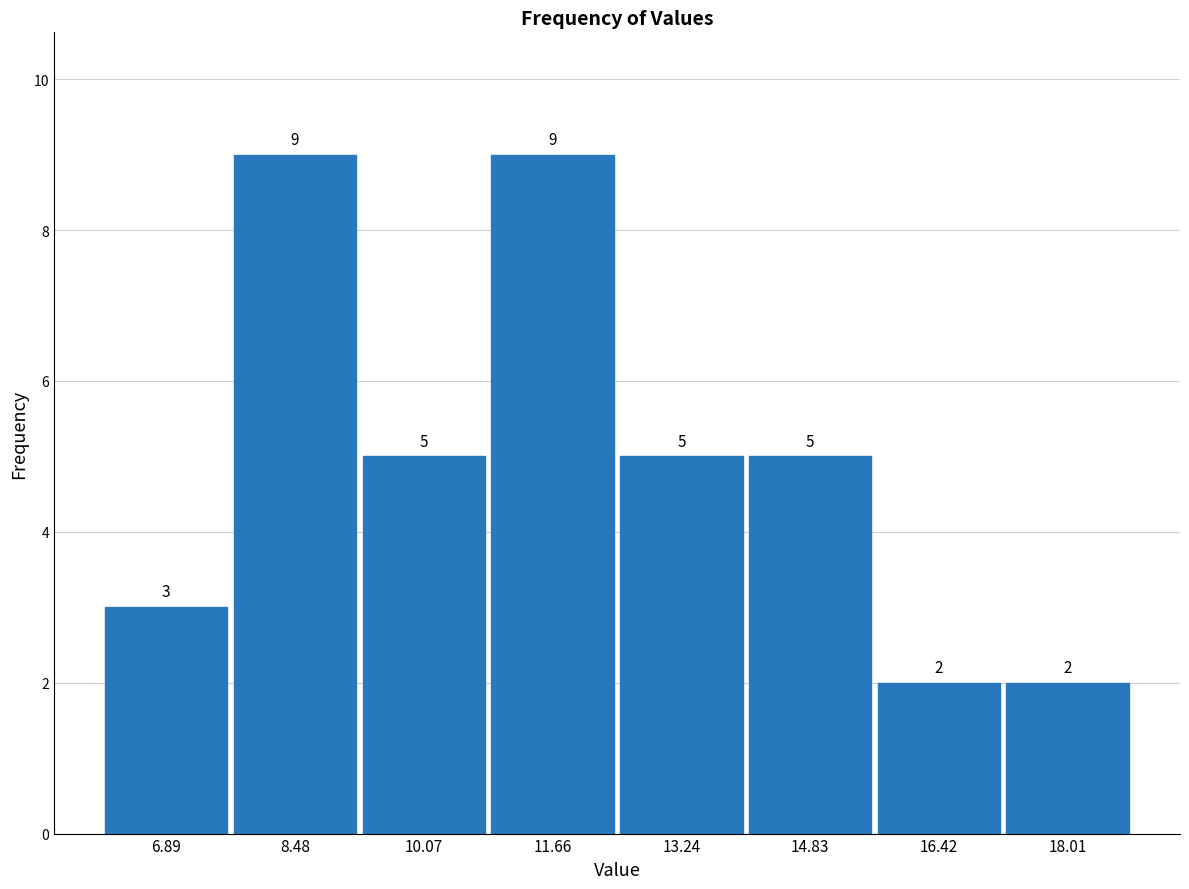

Reading left to right, list every bar in this chart as the range it spans on the x-axis followed by its height. The bar edges are not printed on the chart, so give them approximately, as read against the axis.

6.2 to 7.6: 3
7.6 to 9.2: 9
9.2 to 10.8: 5
10.8 to 12.4: 9
12.4 to 14.0: 5
14.0 to 15.6: 5
15.6 to 17.2: 2
17.2 to 18.8: 2